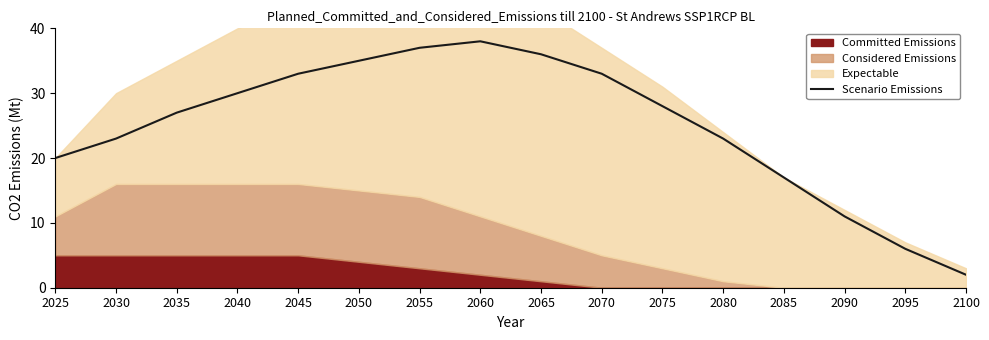

Reading left to right, extract all data points from this chart.

2025=20	2030=23	2035=27	2040=30	2045=33	2050=35	2055=37	2060=38	2065=36	2070=33	2075=28	2080=23	2085=17	2090=11	2095=6	2100=2